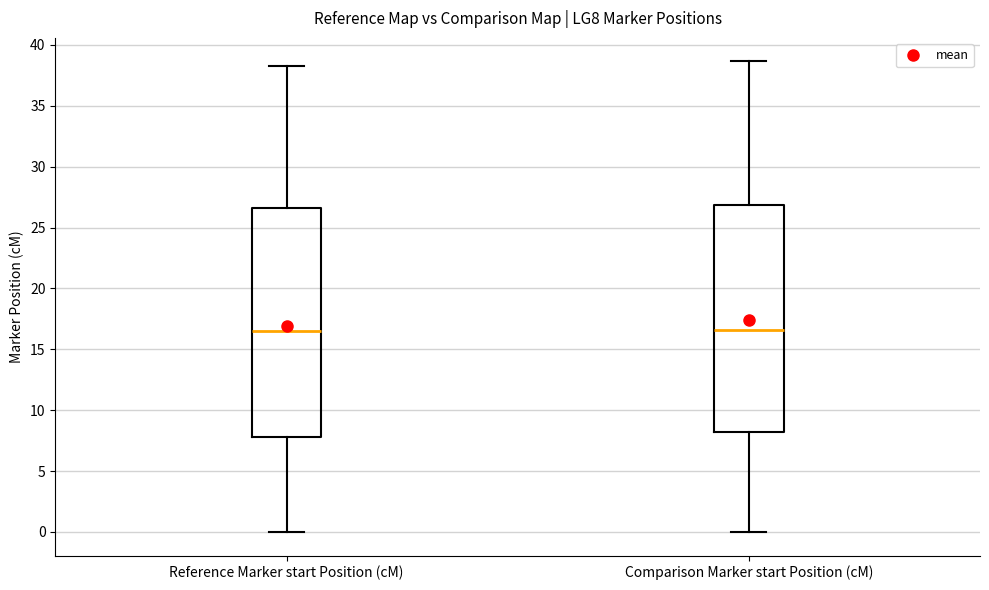

Reading left to right, transcribe this box plot: for each box, give where its median line is, the range the box spans, and where its two whiskers end, as read against the y-axis. The values are not printed on the chart, so give them approximately, as read against the axis.

Reference Marker start Position (cM): median 16.5, box 8.0 to 26.5, whiskers 0.0 to 38.5
Comparison Marker start Position (cM): median 16.5, box 8.0 to 27.0, whiskers 0.0 to 38.5